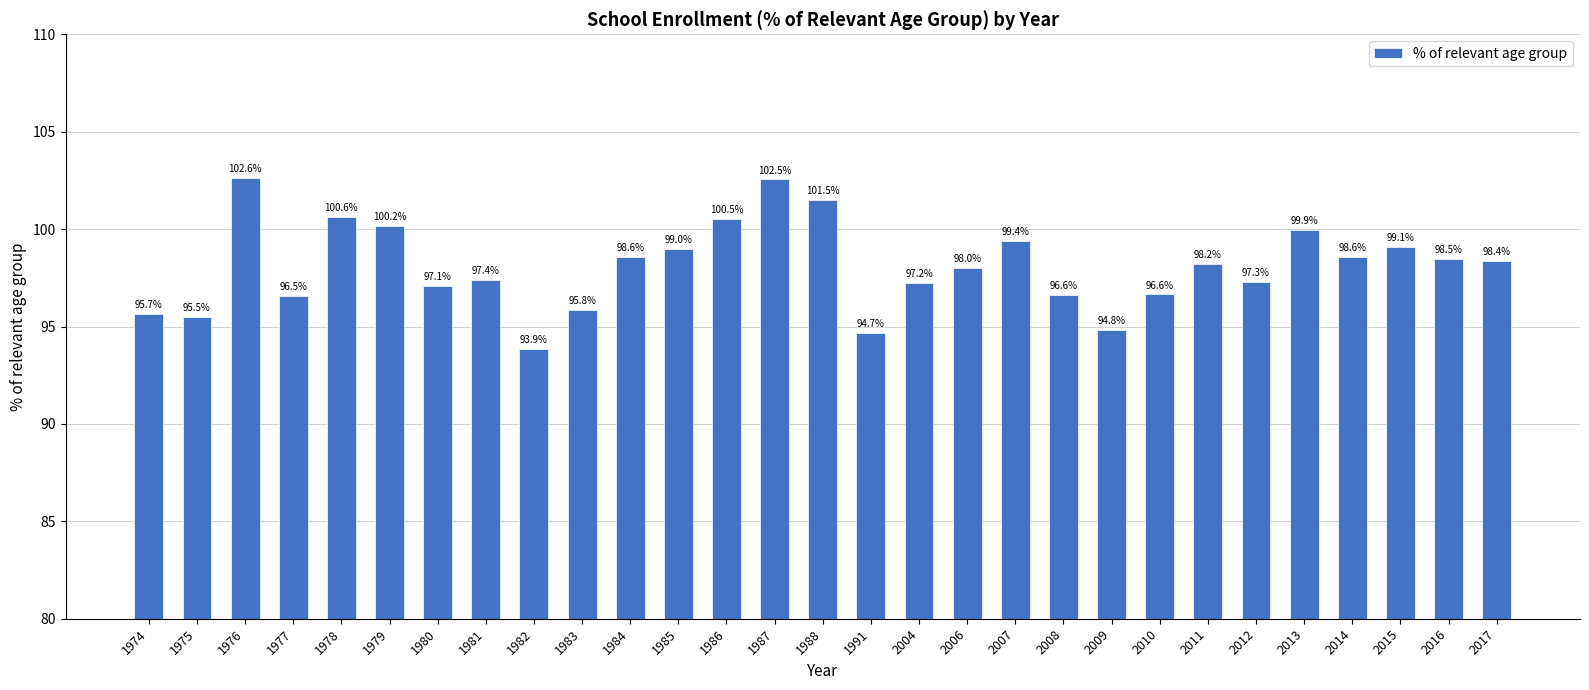

What is the value of the 8th bar from the left?

97.4